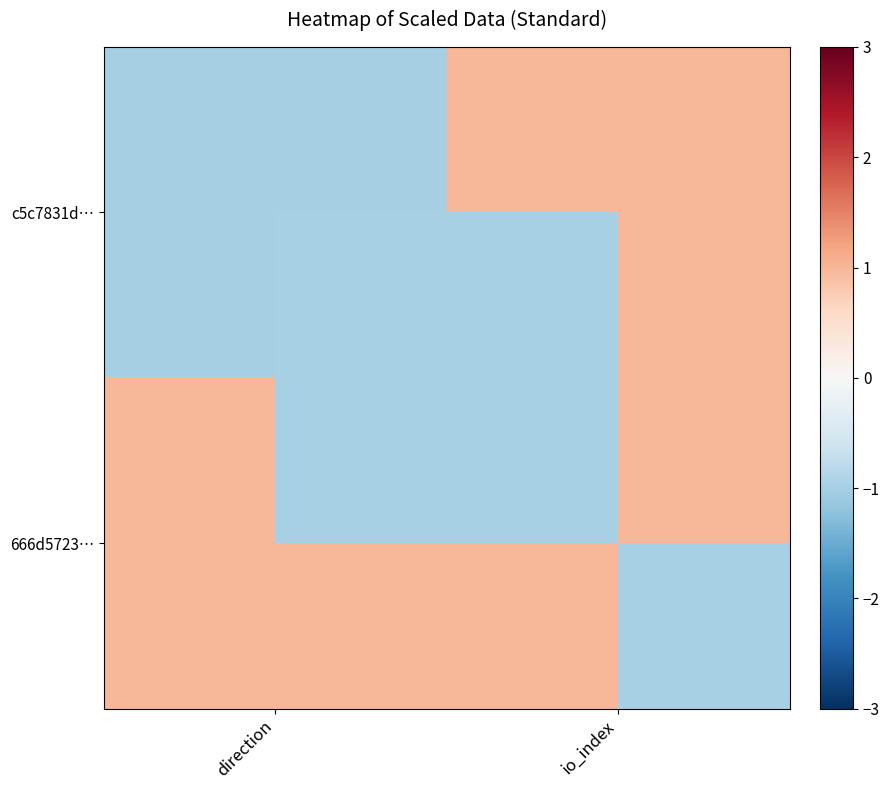

What is the highest value of the 666d5723… series?

1